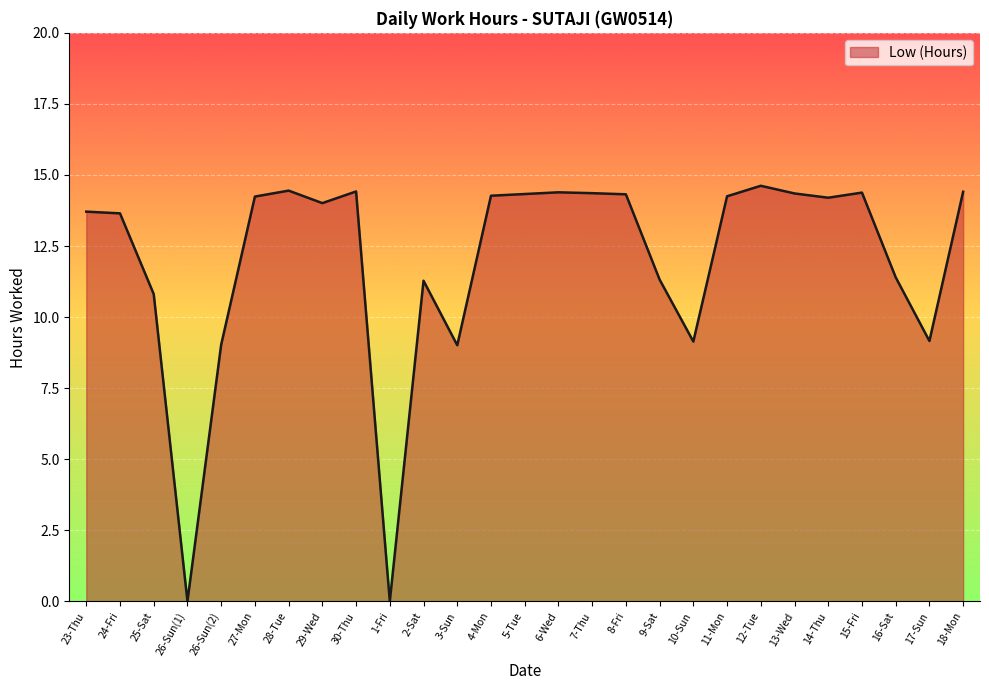

Between 26-Sun(1) and 27-Mon, which is larger?

27-Mon